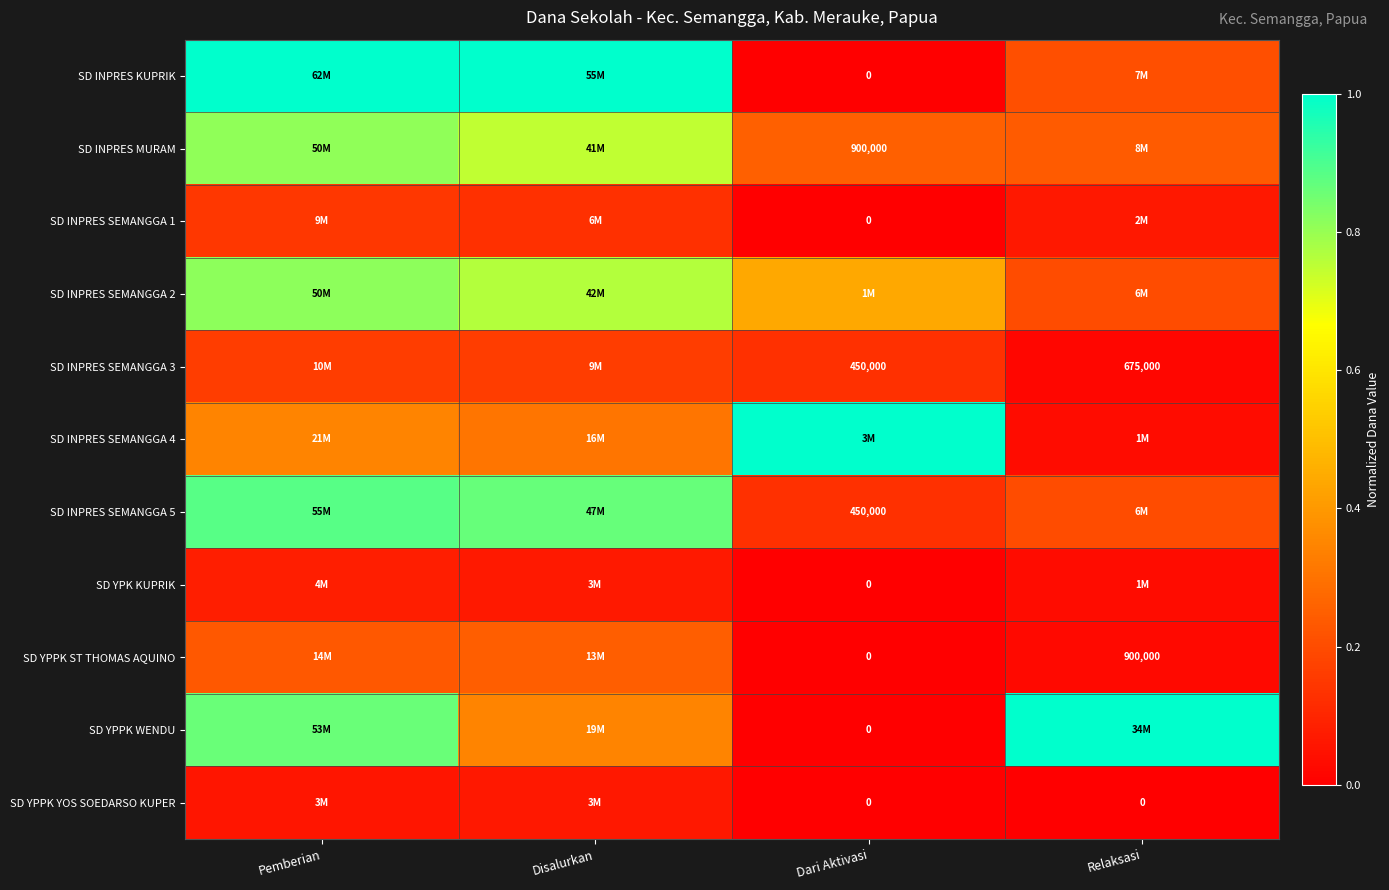

Which category has the lowest value in the SD YPK KUPRIK series?

Dari Aktivasi